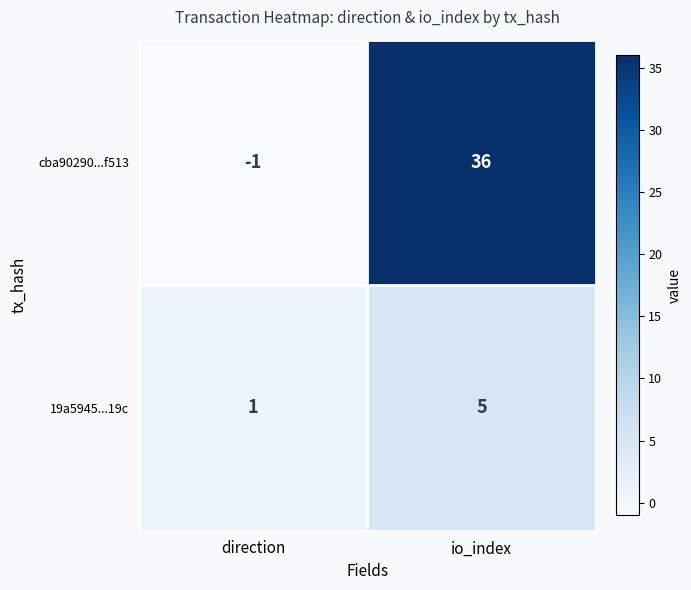

What is the sum of all cba90290...f513 values?

35